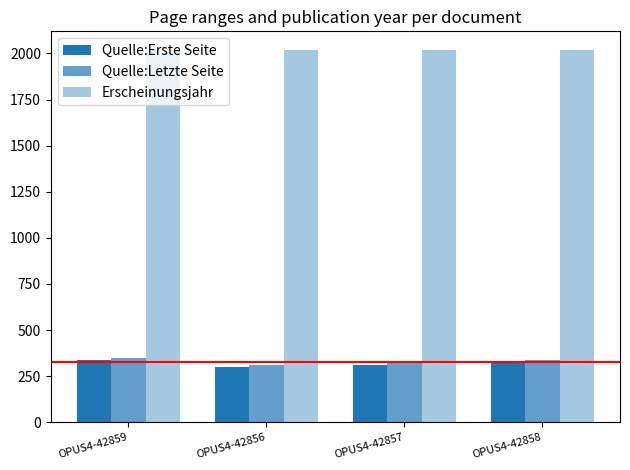

Count the number of categories in the chart.

4